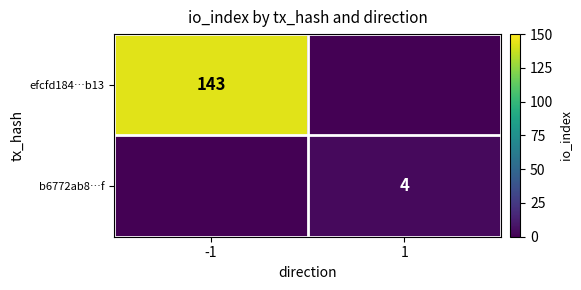

True or false: b6772ab8…f has a value of 4 at 1.

True